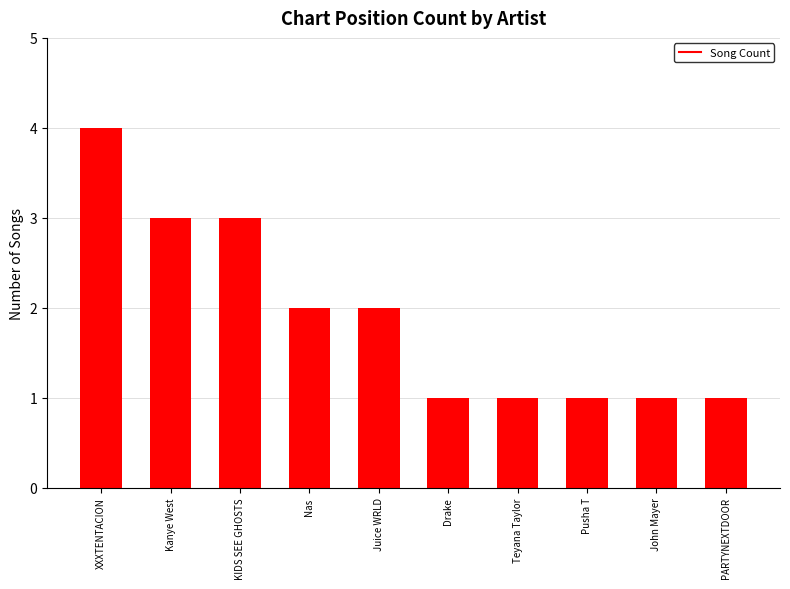

Reading left to right, list all the values displayed in this chart.

4	3	3	2	2	1	1	1	1	1